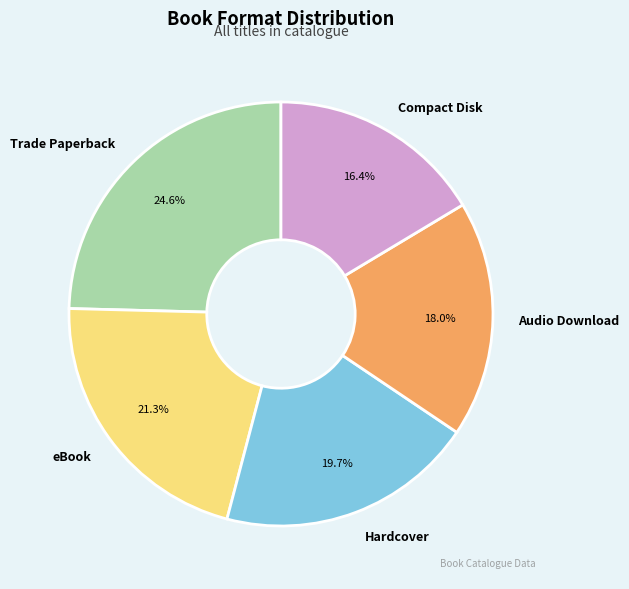

To the nearest percent, what is the difference between the largest and smallest slice percentages?

8%